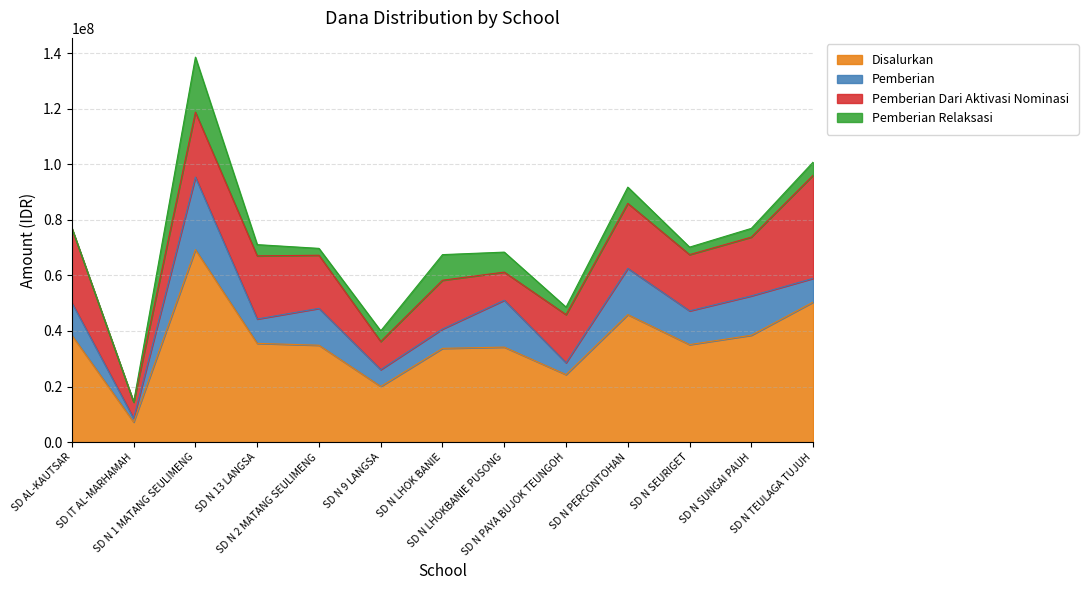

Where is the first local maximum for Pemberian Dari Aktivasi Nominasi?

SD N 1 MATANG SEULIMENG